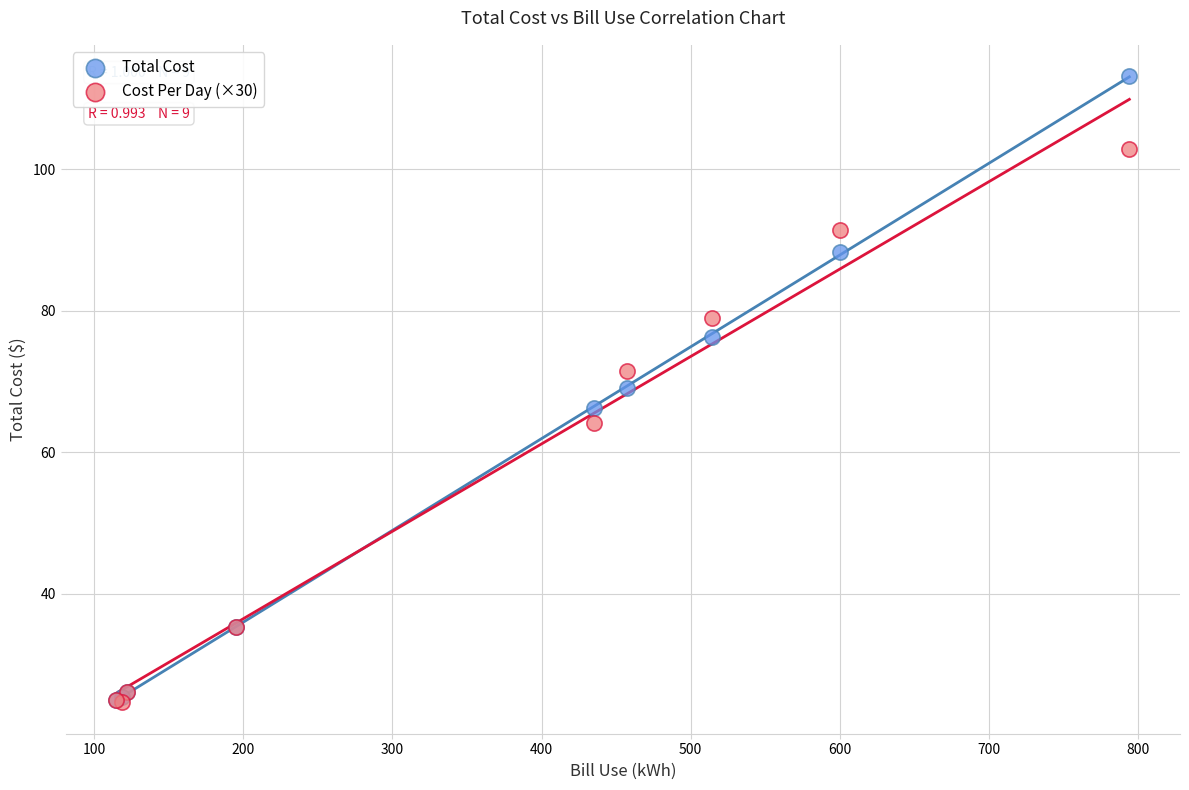

What are all the series names shown in the legend?

Total Cost, Cost Per Day (×30)